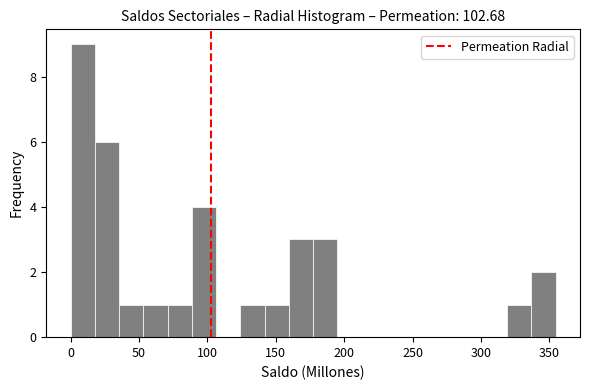

Read against the x-axis, roughly where is the centre of the tallest bar?

10